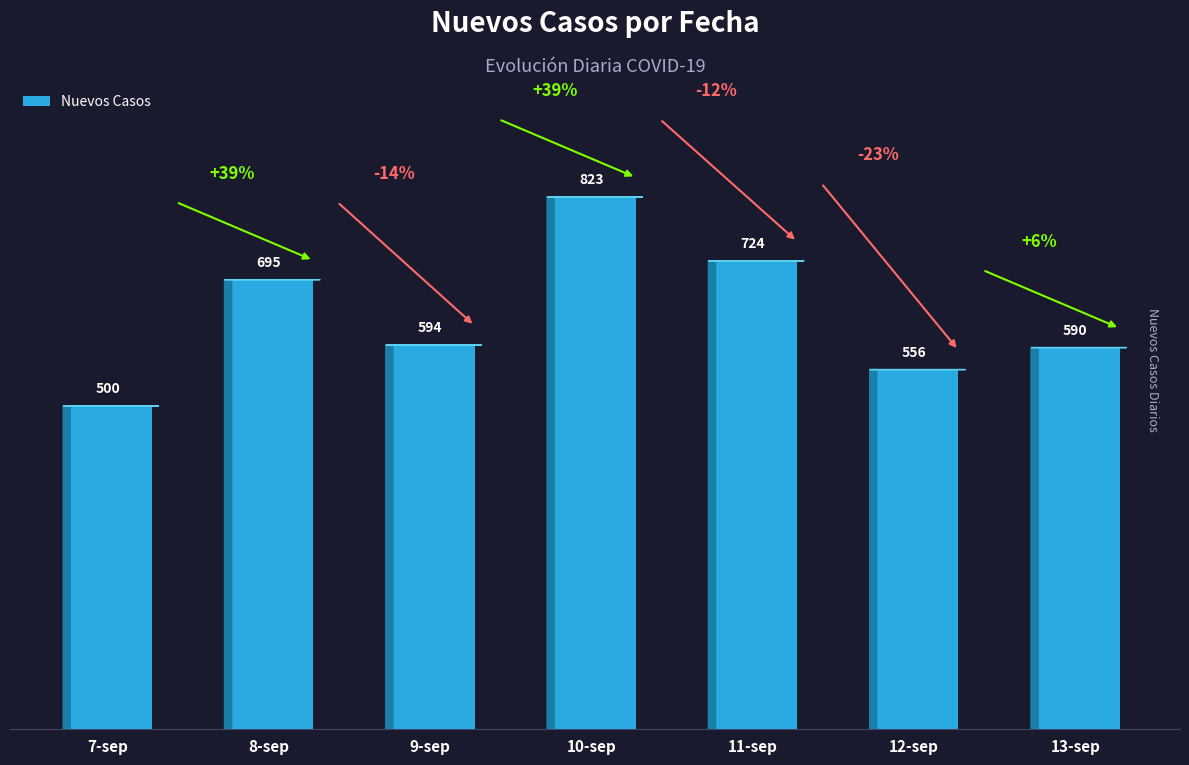

Is it true that the value at 9-sep is 594?

True